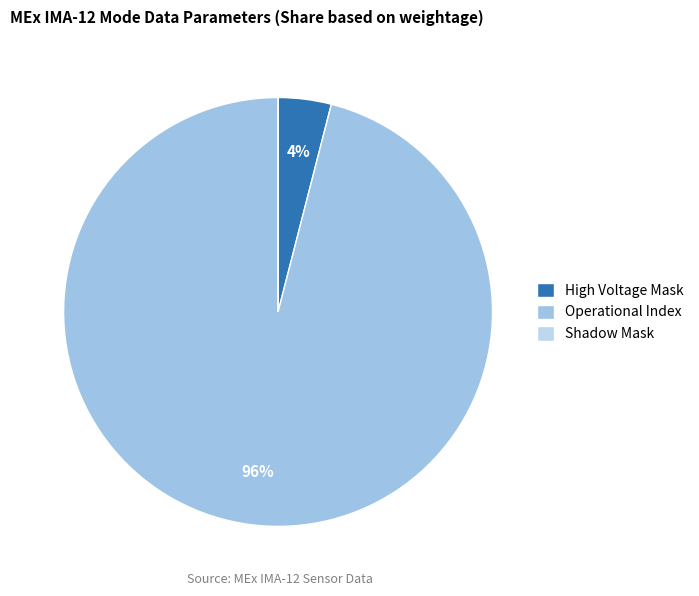

To the nearest percent, what is the combined percentage of High Voltage Mask and Operational Index?

100%